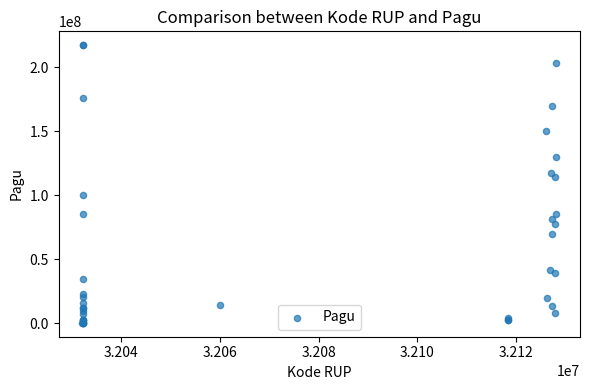

What Y value in the scatter plot is closest to 108830000?

114296000